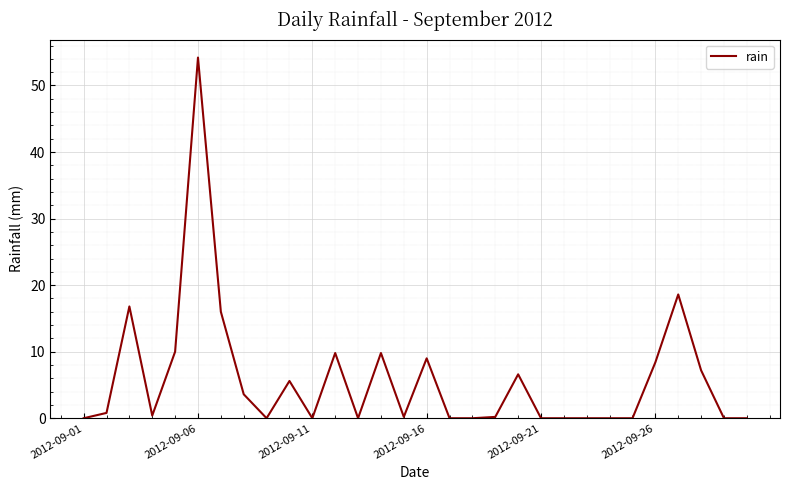

What is the maximum value shown in the chart?

54.2